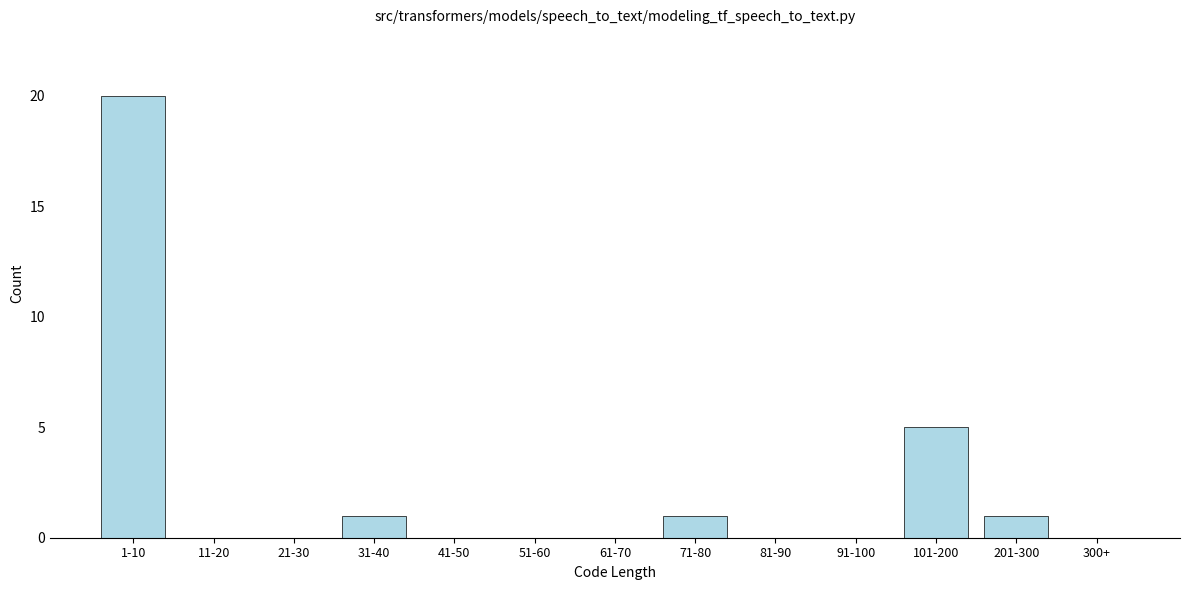

Reading left to right, what are all the values shown in this chart?

1-10=20	11-20=0	21-30=0	31-40=1	41-50=0	51-60=0	61-70=0	71-80=1	81-90=0	91-100=0	101-200=5	201-300=1	300+=0